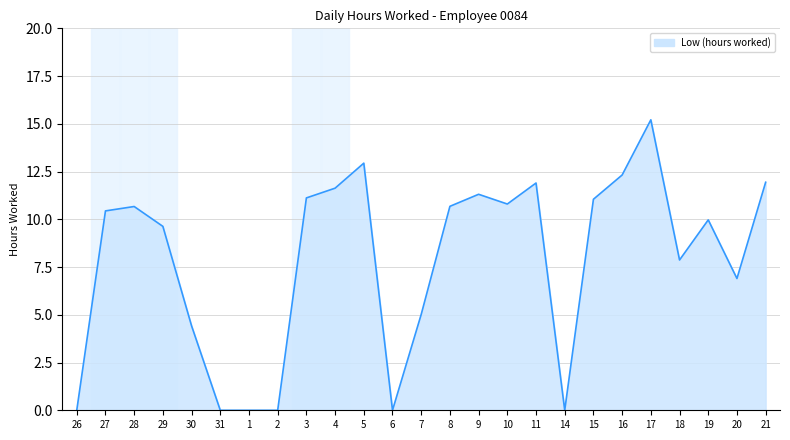

Which has a higher value, 6 or 5?

5